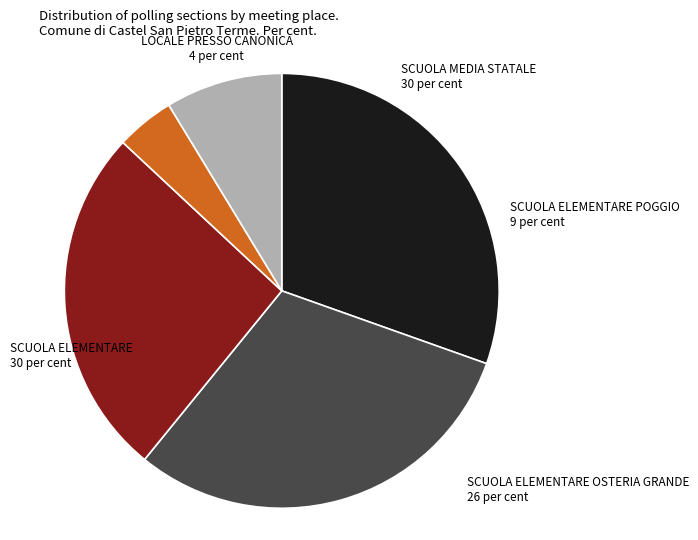

Is there any slice that represents more than half of the pie?

No